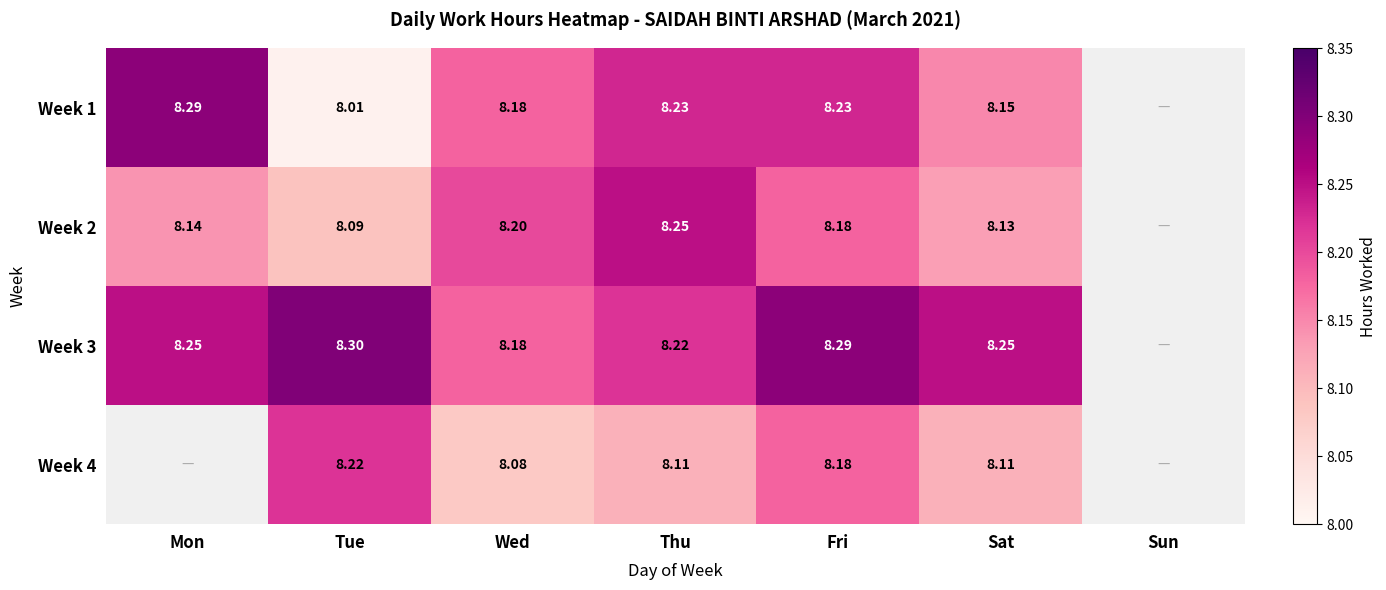

Is the value of Week 1 at Mon greater than the value of Week 4 at Wed?

Yes